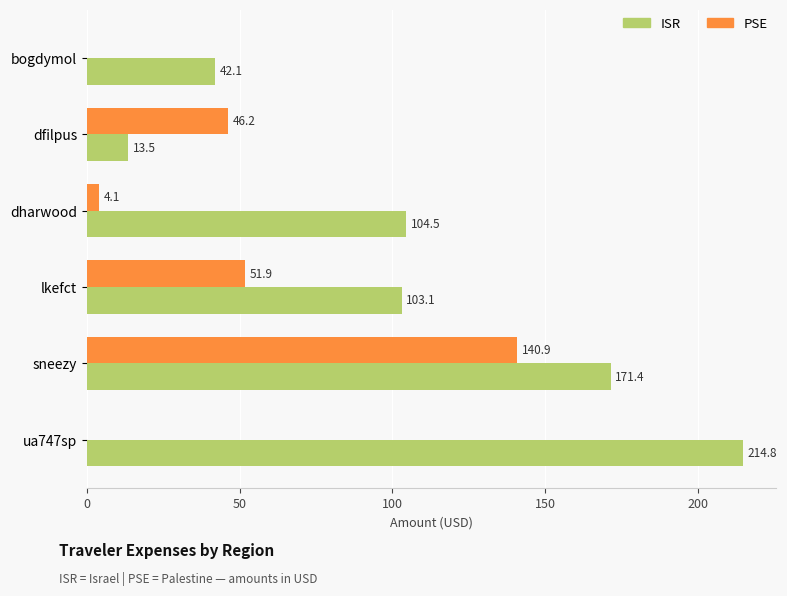

What is the sum of the PSE values at dfilpus and dharwood?

50.3